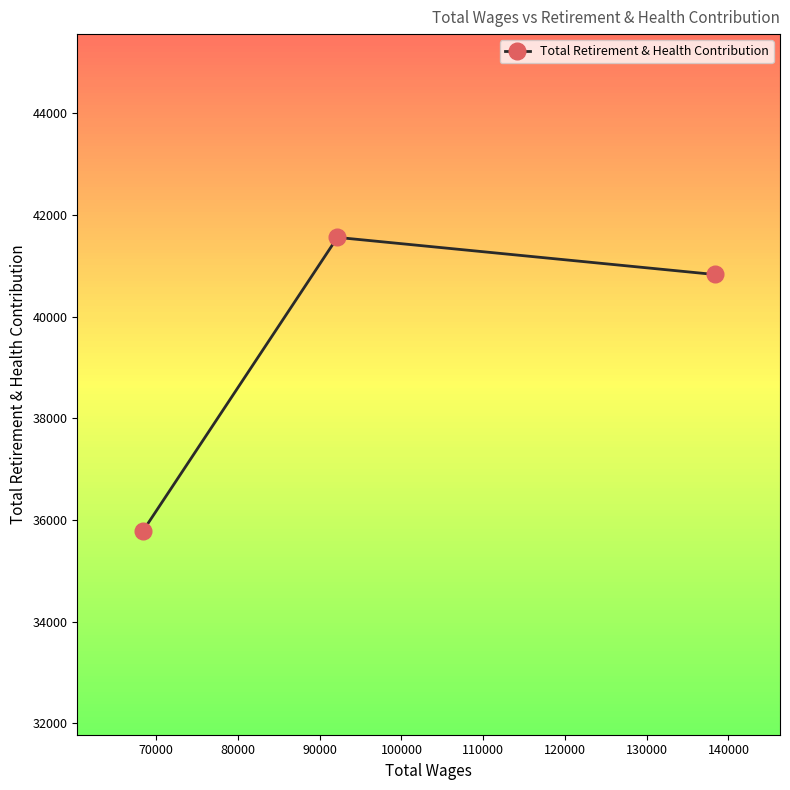

What is the difference between the maximum and minimum values?

5786